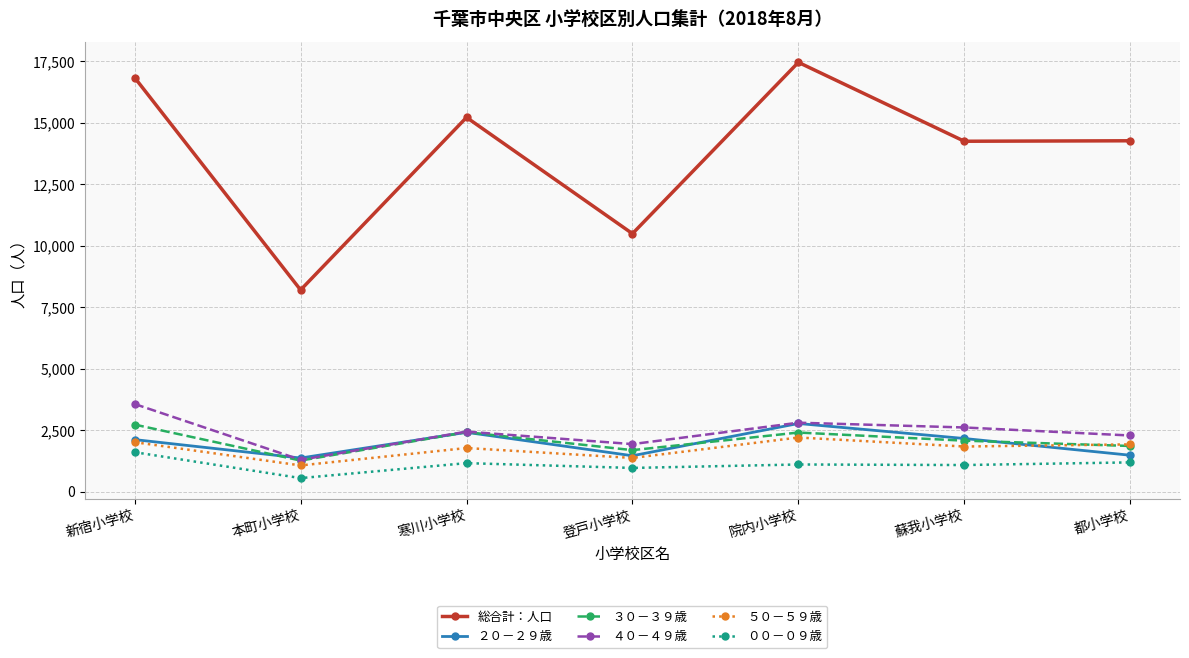

The ２０－２９歳 series shows 1284 at 新宿小学校. True or false?

False